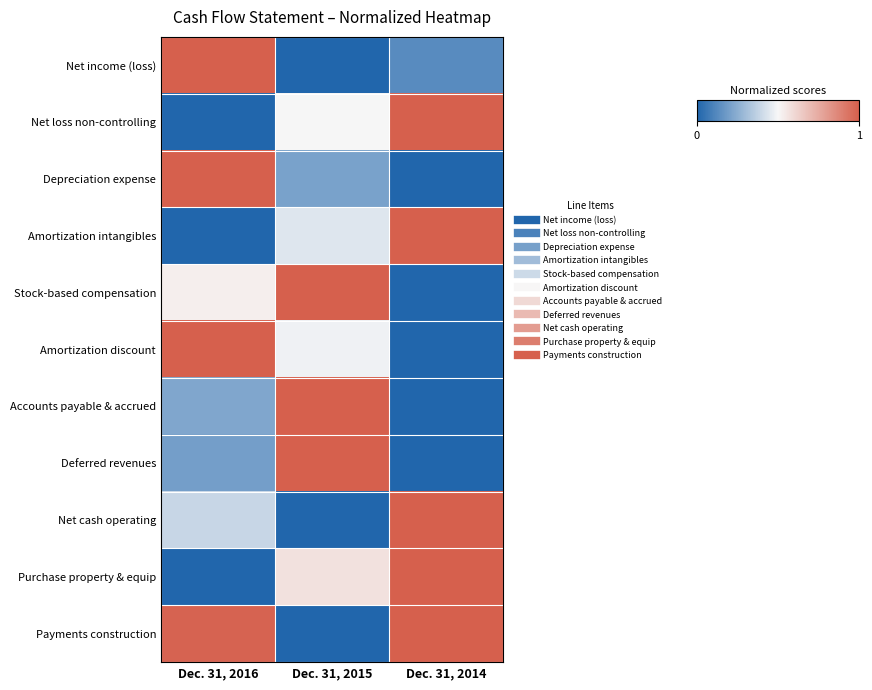

Reading right to left, what are all the values shown in this chart?

Net income (loss): Dec. 31, 2014=0.1	Dec. 31, 2015=0.0	Dec. 31, 2016=1.0
Net loss non-controlling: Dec. 31, 2014=1.0	Dec. 31, 2015=0.5	Dec. 31, 2016=0.0
Depreciation expense: Dec. 31, 2014=0.0	Dec. 31, 2015=0.2	Dec. 31, 2016=1.0
Amortization intangibles: Dec. 31, 2014=1.0	Dec. 31, 2015=0.4	Dec. 31, 2016=0.0
Stock-based compensation: Dec. 31, 2014=0.0	Dec. 31, 2015=1.0	Dec. 31, 2016=0.5
Amortization discount: Dec. 31, 2014=0.0	Dec. 31, 2015=0.5	Dec. 31, 2016=1.0
Accounts payable & accrued: Dec. 31, 2014=0.0	Dec. 31, 2015=1.0	Dec. 31, 2016=0.2
Deferred revenues: Dec. 31, 2014=0.0	Dec. 31, 2015=1.0	Dec. 31, 2016=0.2
Net cash operating: Dec. 31, 2014=1.0	Dec. 31, 2015=0.0	Dec. 31, 2016=0.4
Purchase property & equip: Dec. 31, 2014=1.0	Dec. 31, 2015=0.6	Dec. 31, 2016=0.0
Payments construction: Dec. 31, 2014=1.0	Dec. 31, 2015=0.0	Dec. 31, 2016=1.0